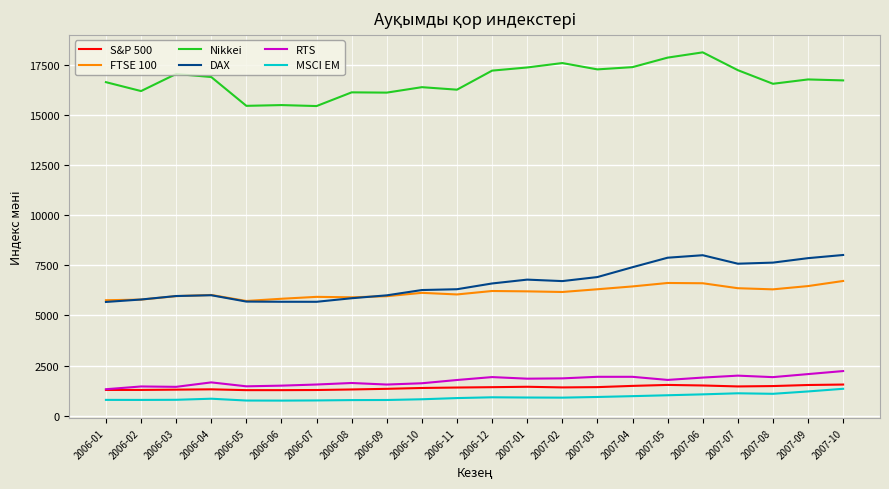

Between 2006-07 and 2007-09, which series saw the biggest shift?

DAX